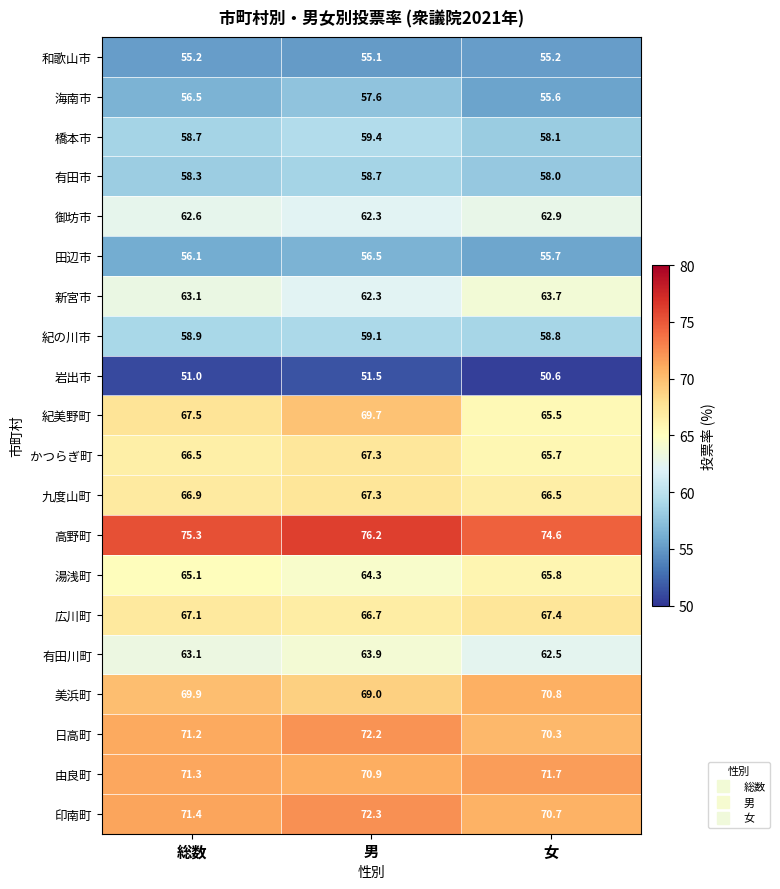

At how many categories does at least one series exceed 65?

3